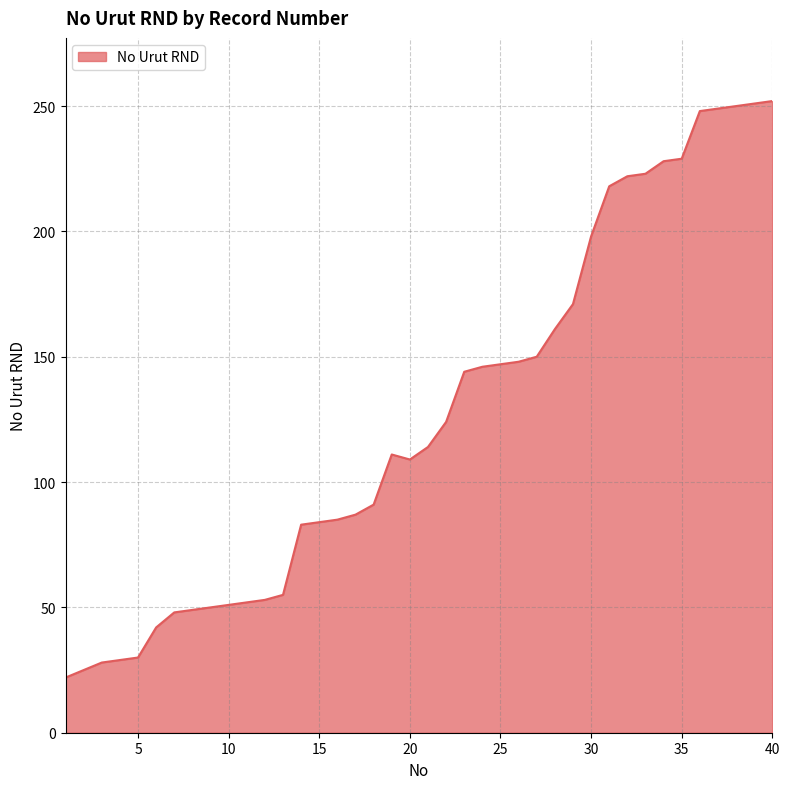

What is the smallest value displayed?

22